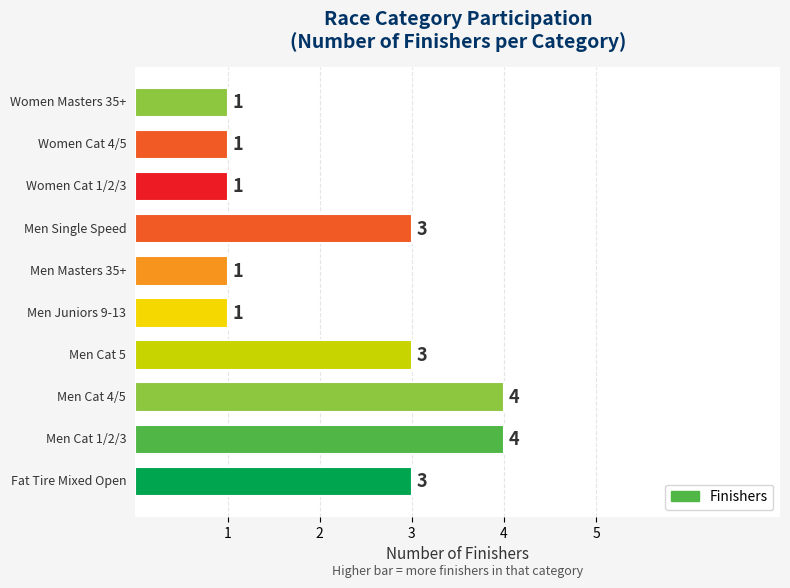

Count the values in the range 1 to 3.

8